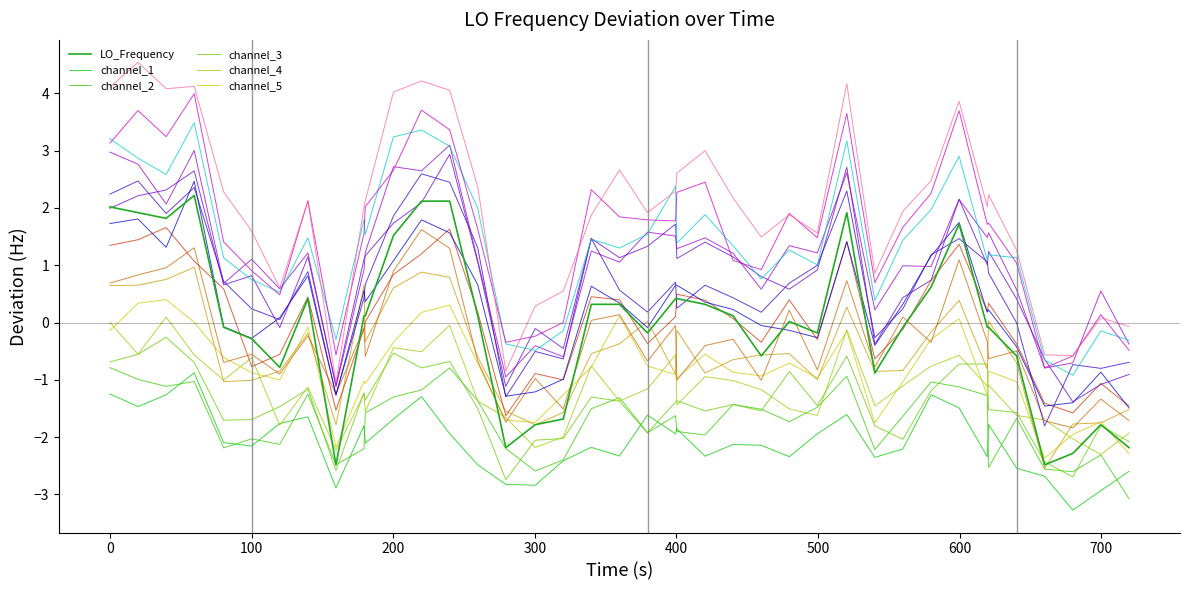

What is the minimum value shown in the chart?

-3.3